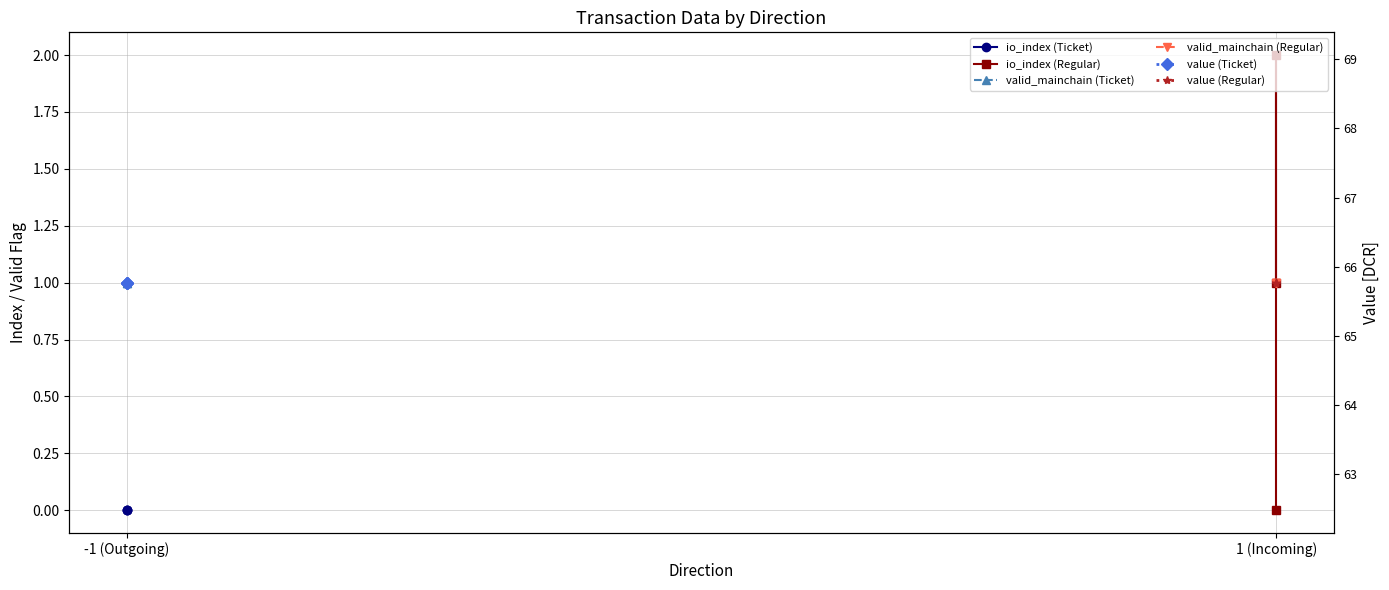

What is the maximum value shown in the chart?

65.8